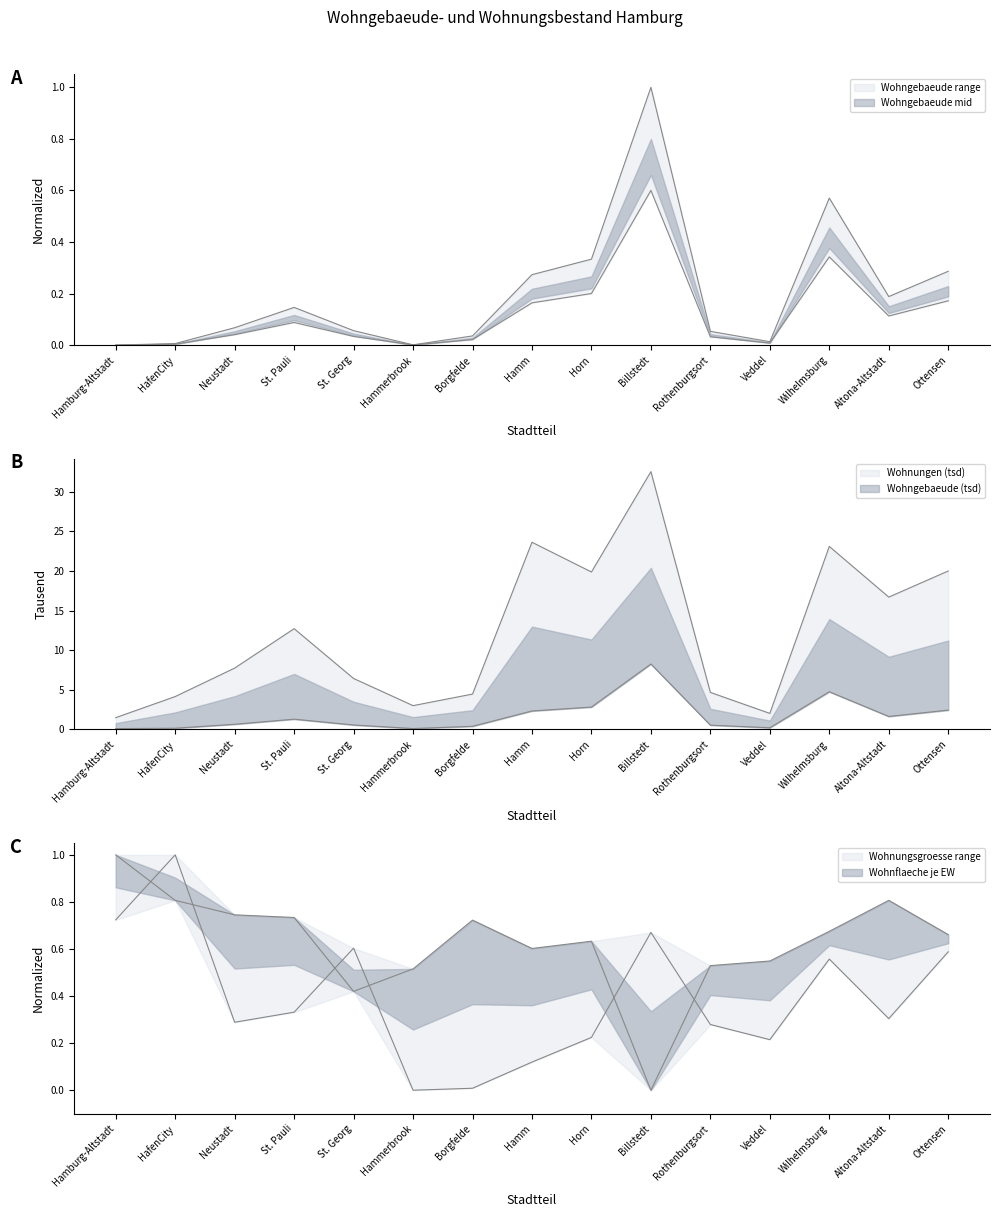

How many lines are shown in the chart?

4